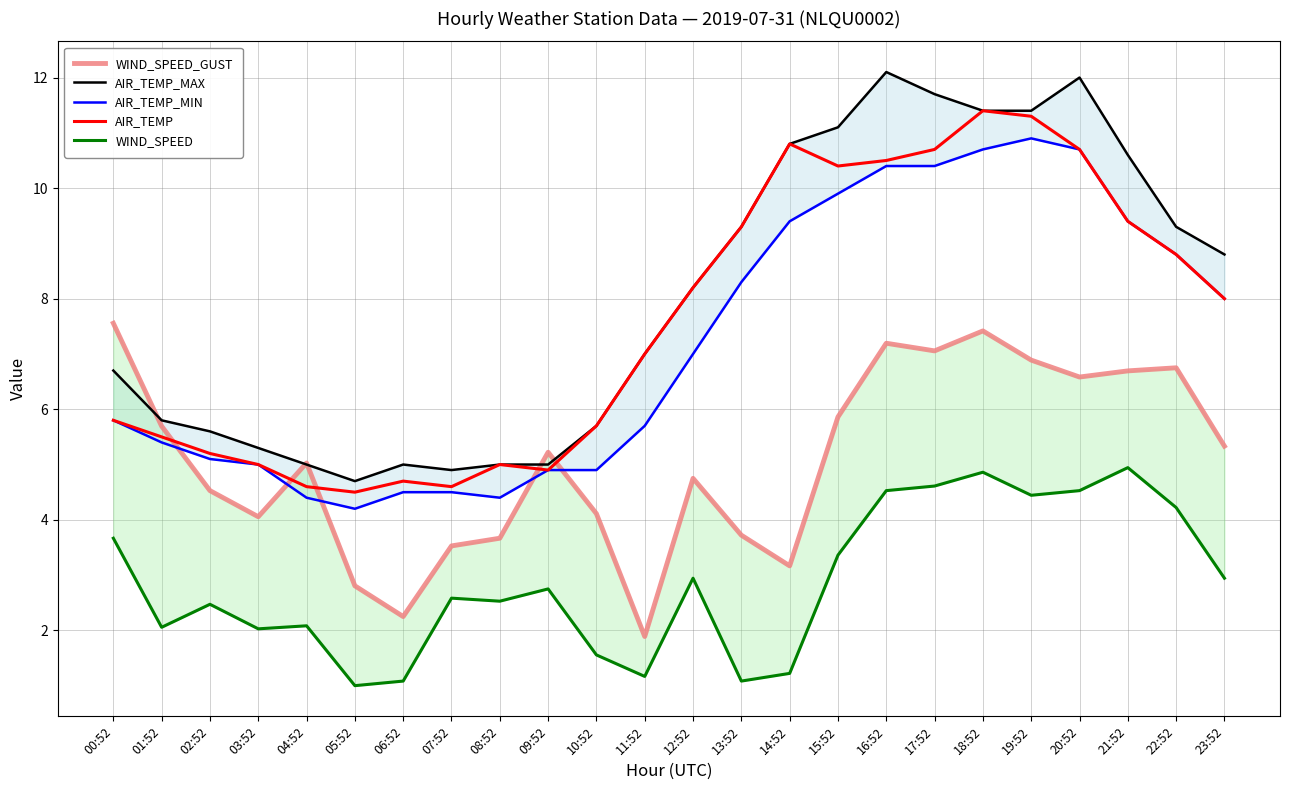

Between 05:52 and 18:52, which series saw the biggest shift?

AIR_TEMP